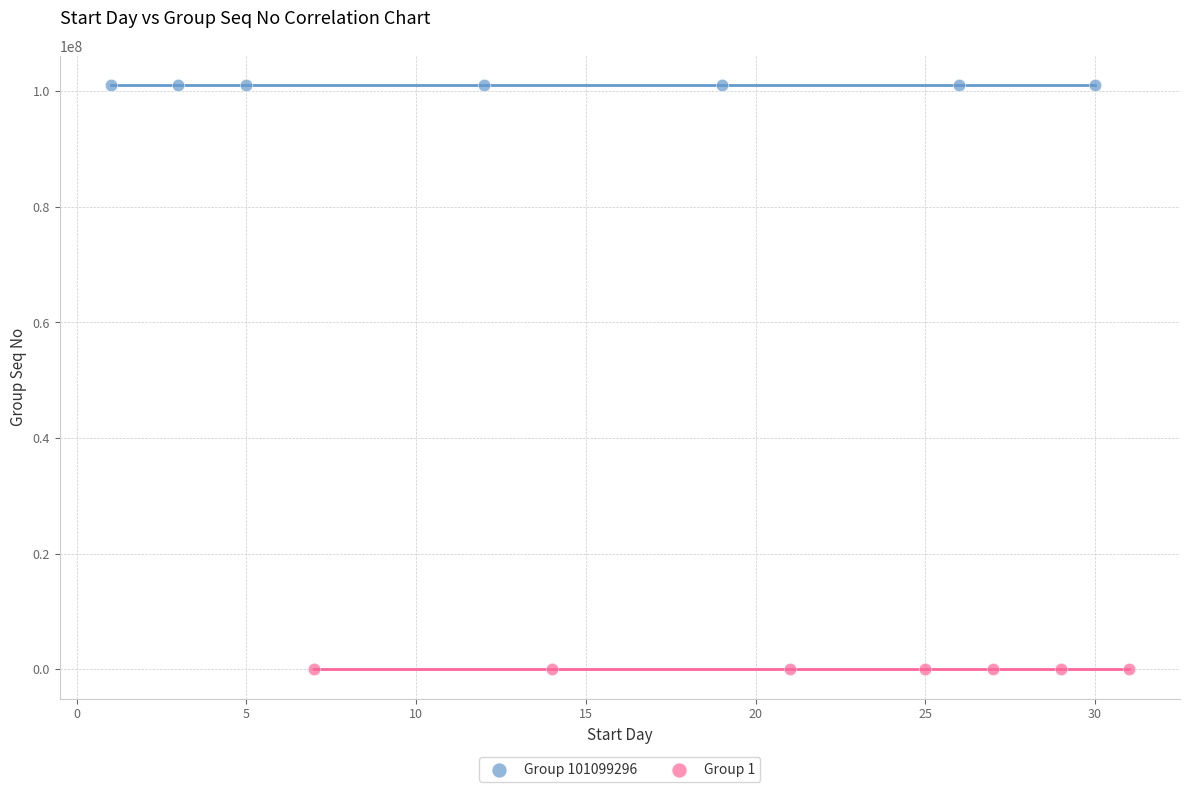

What are all the series names shown in the legend?

Group 101099296, Group 1